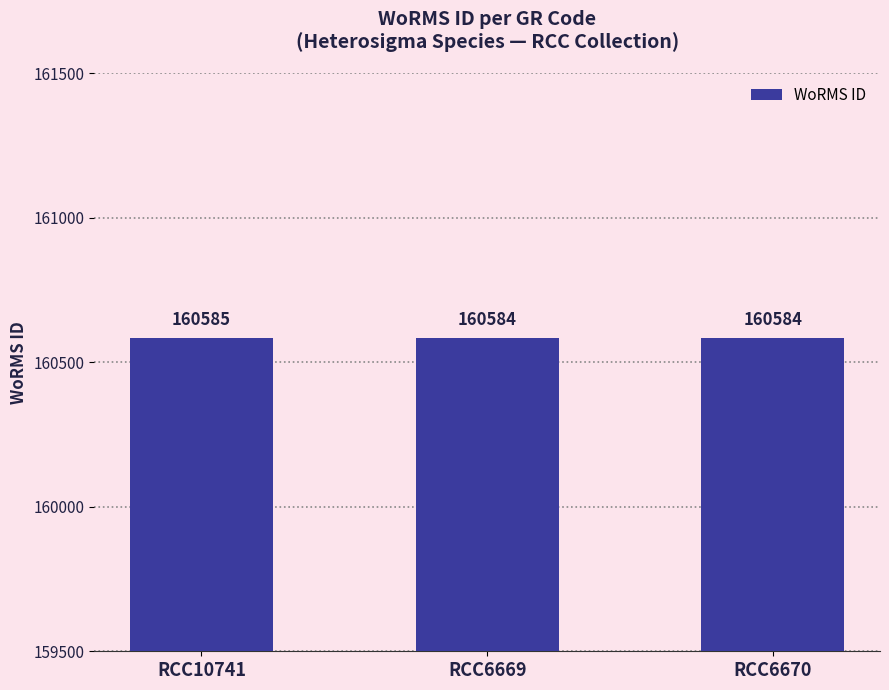

What is the difference between the maximum and minimum values?

1